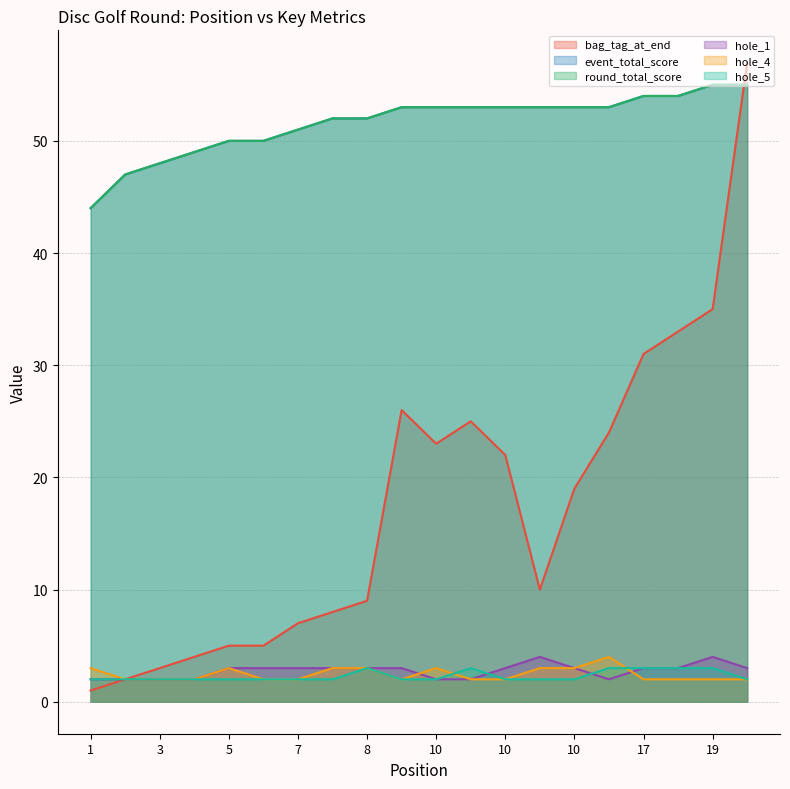

Does the chart have visible grid lines?

Yes